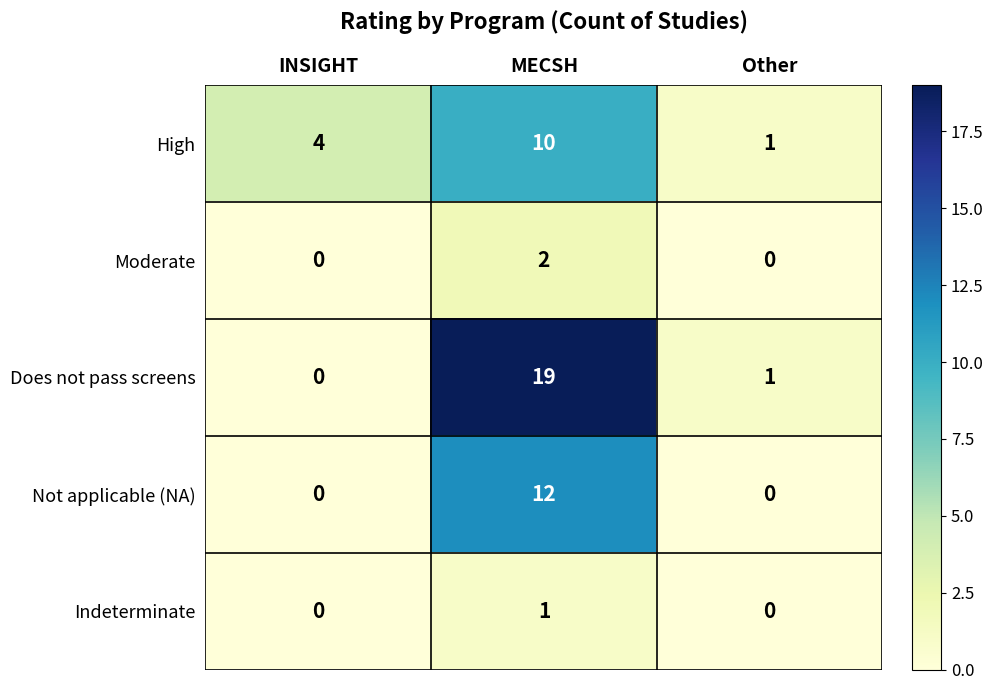

Rank the categories by Does not pass screens value from highest to lowest.

MECSH, Other, INSIGHT